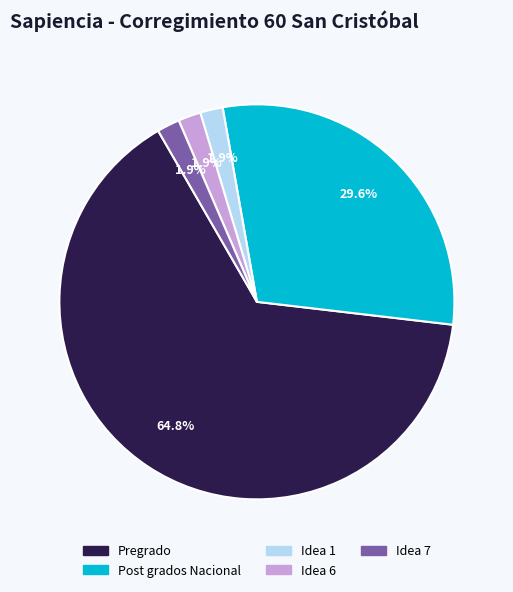

How many segments does this pie chart have?

5